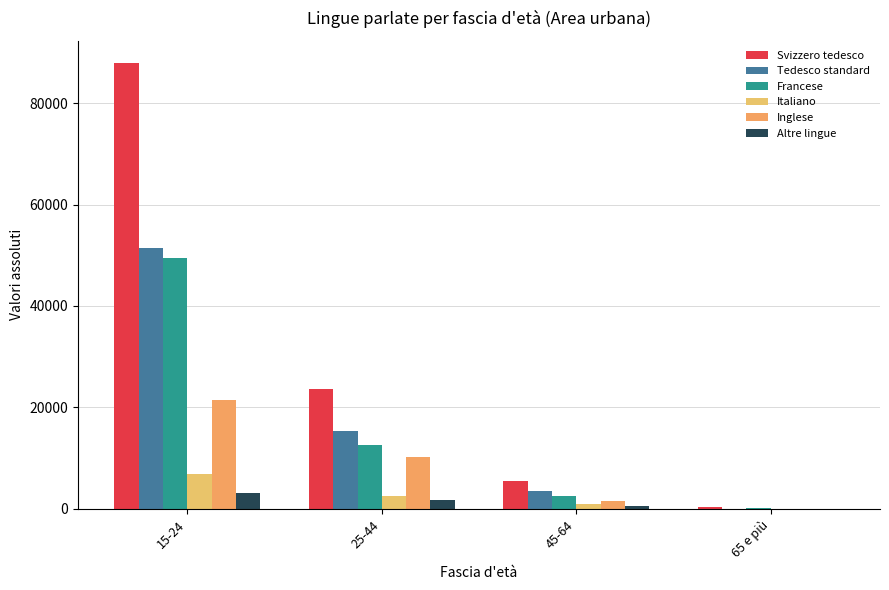

What is the difference between the Svizzero tedesco values at 25-44 and 45-64?

18212.6